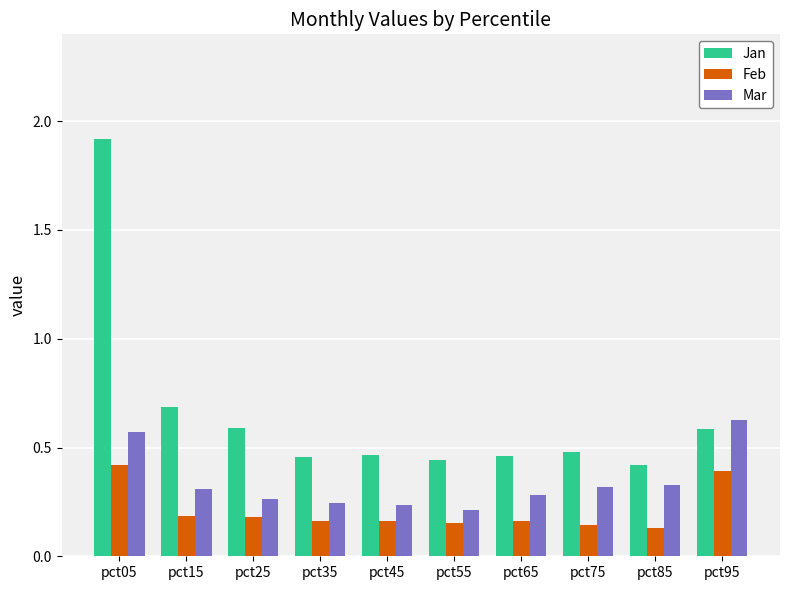

Does the chart contain stacked bars?

No